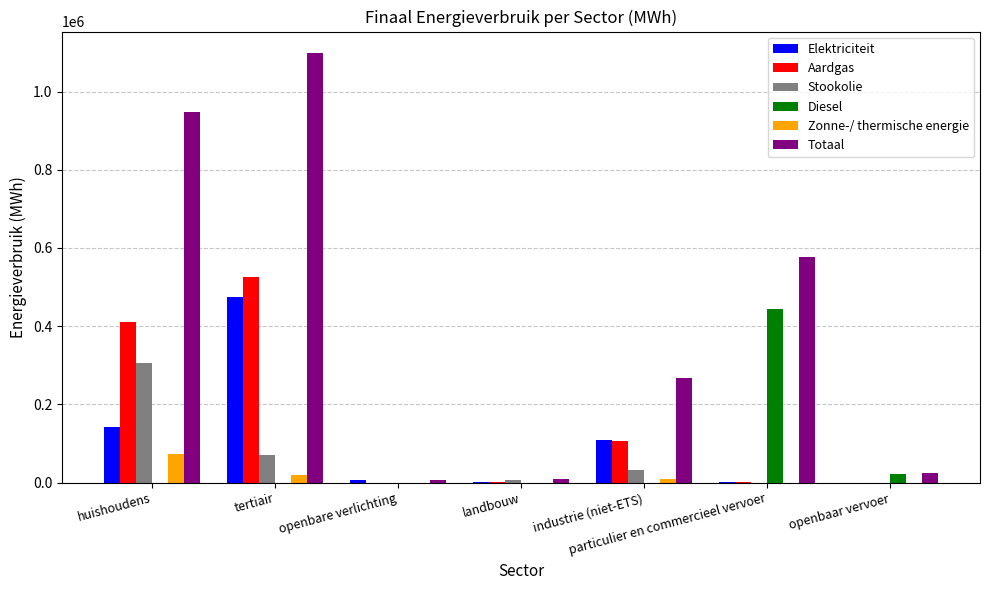

Does the chart contain stacked bars?

No